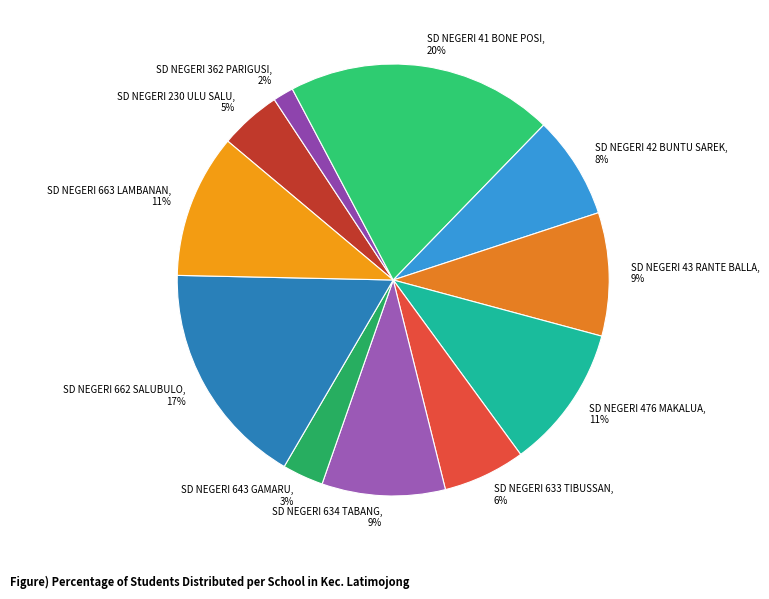

To the nearest percent, what is the average slice percentage?

9%